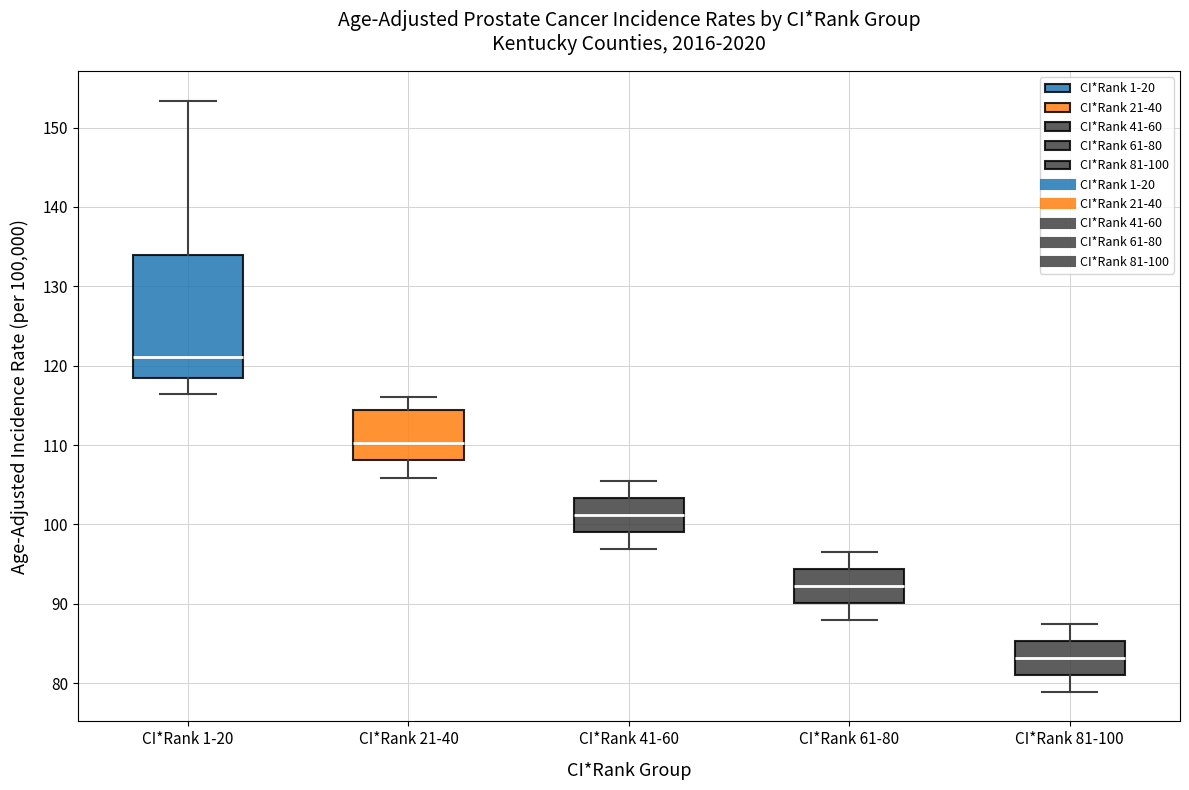

Which box has the lowest median line?

CI*Rank 81-100